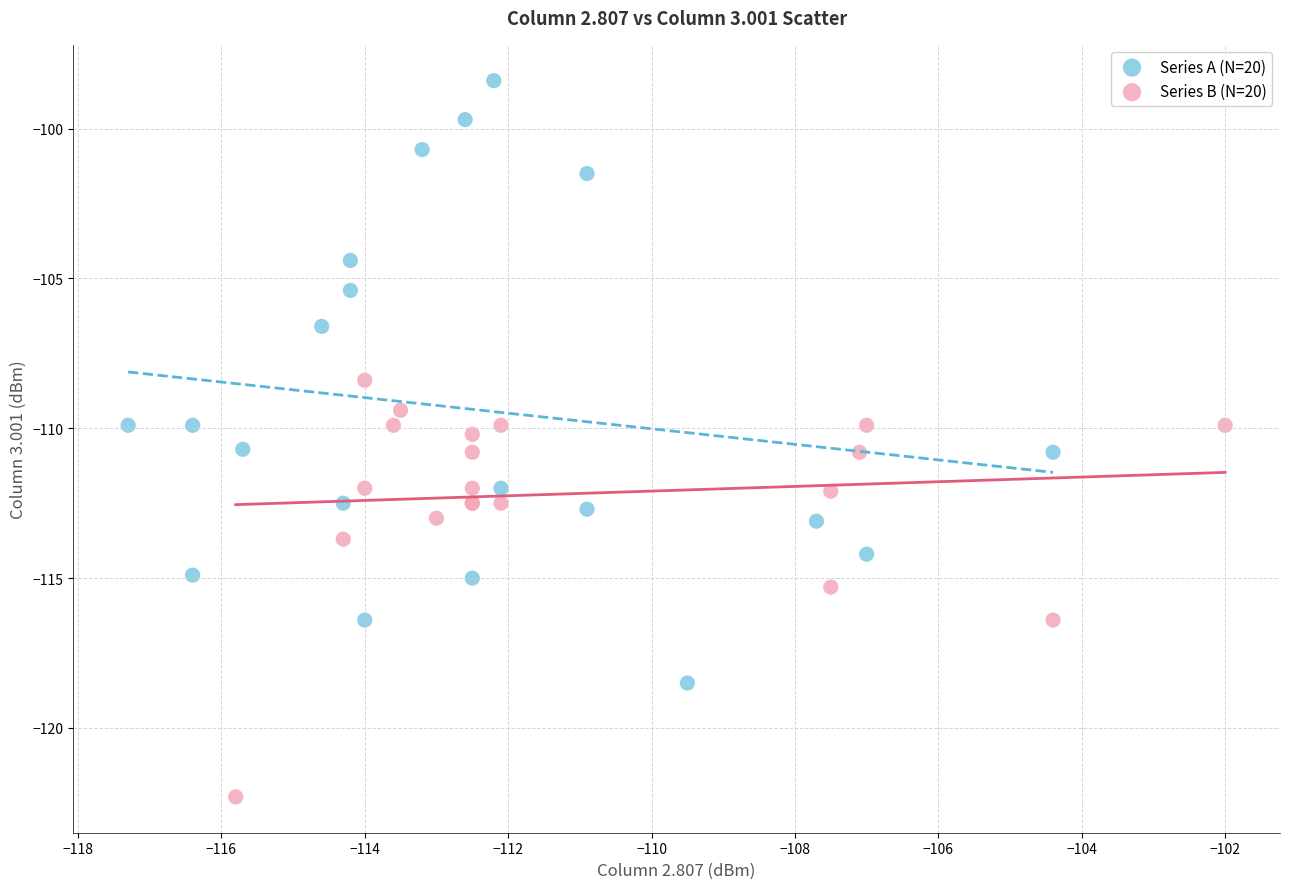

Which series reaches the maximum Y coordinate?

Series A (N=20)